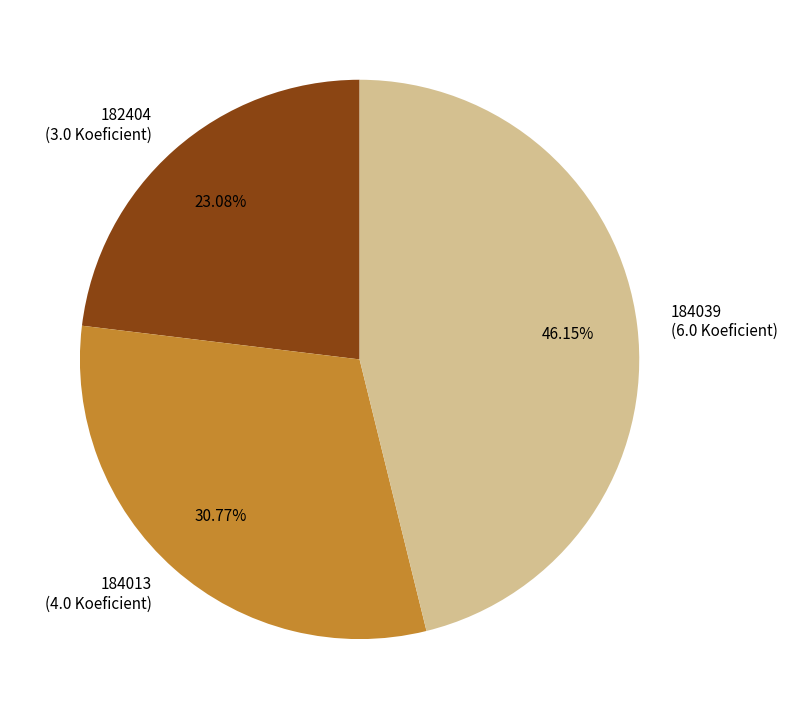

What portion of the pie excludes 184013?

69.2%